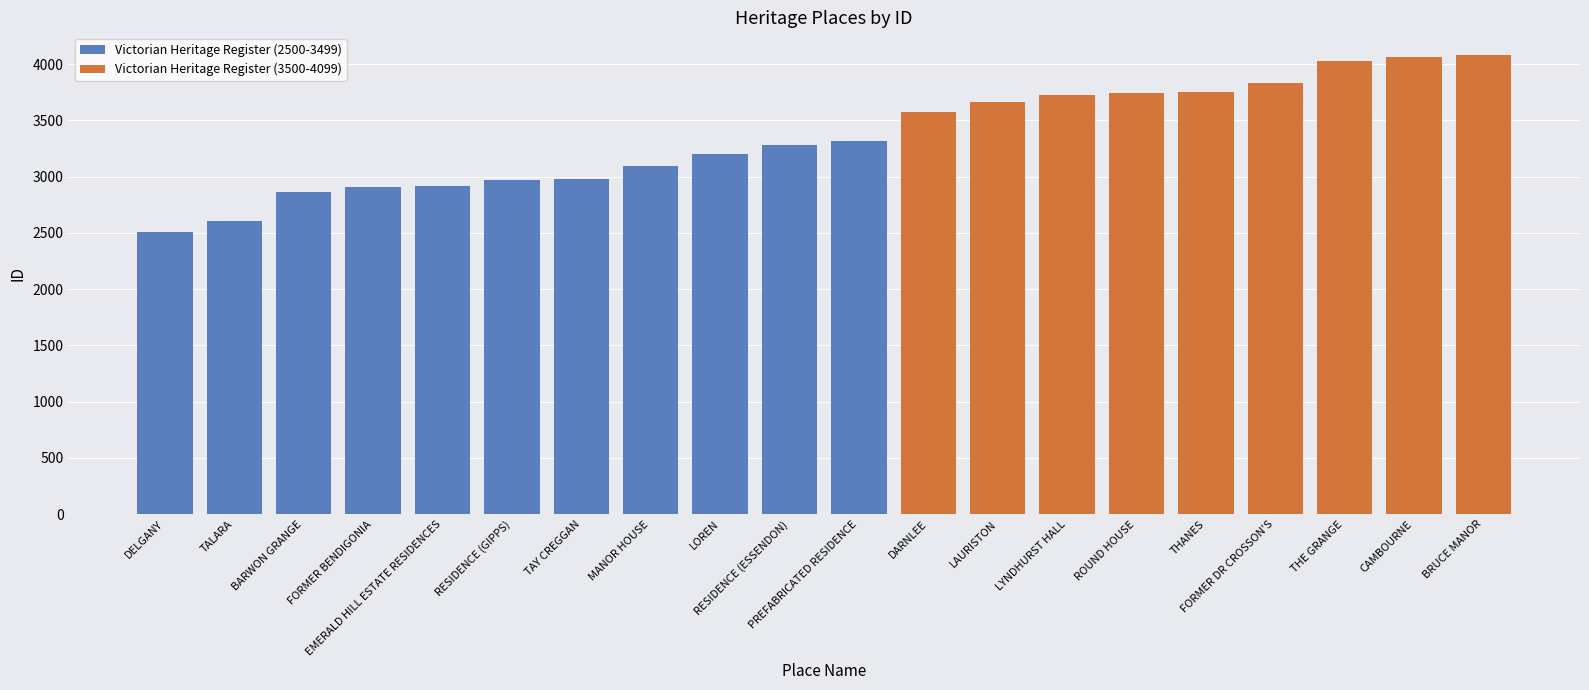

Which label corresponds to the largest value in the chart?

BRUCE MANOR